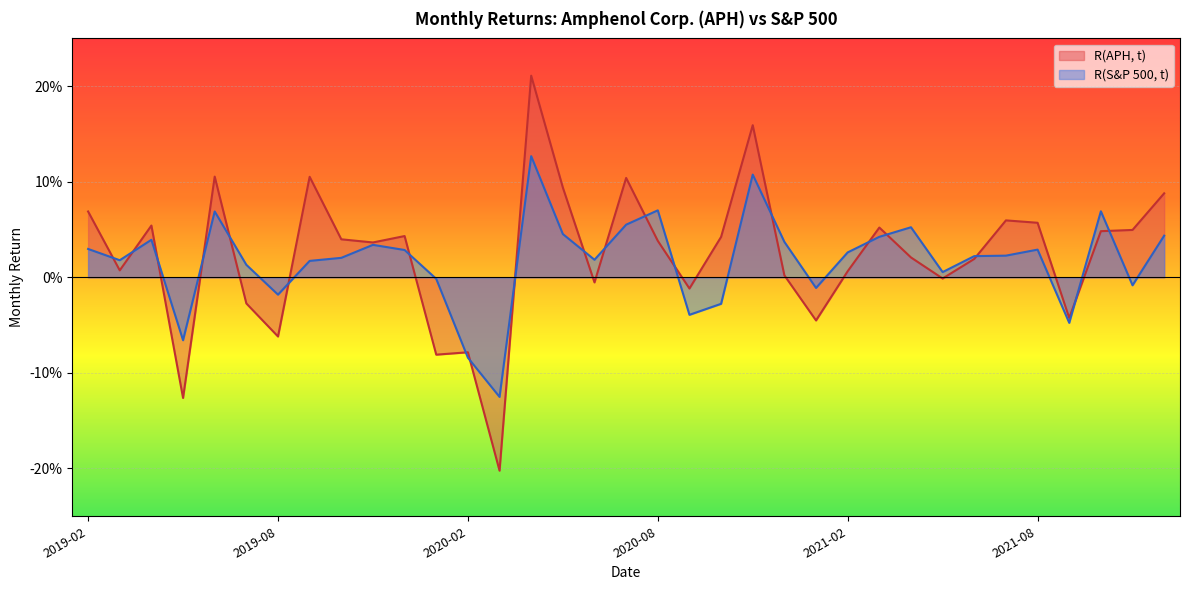

What is the label of the 27th point from the left?

2021-04